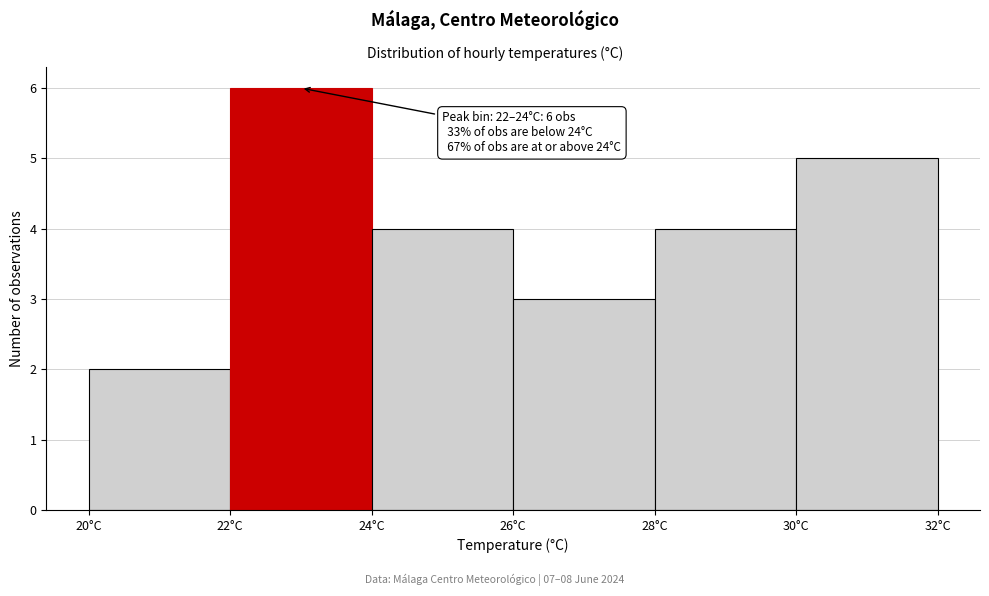

Which range on the x-axis has the tallest bar?

22 to 24